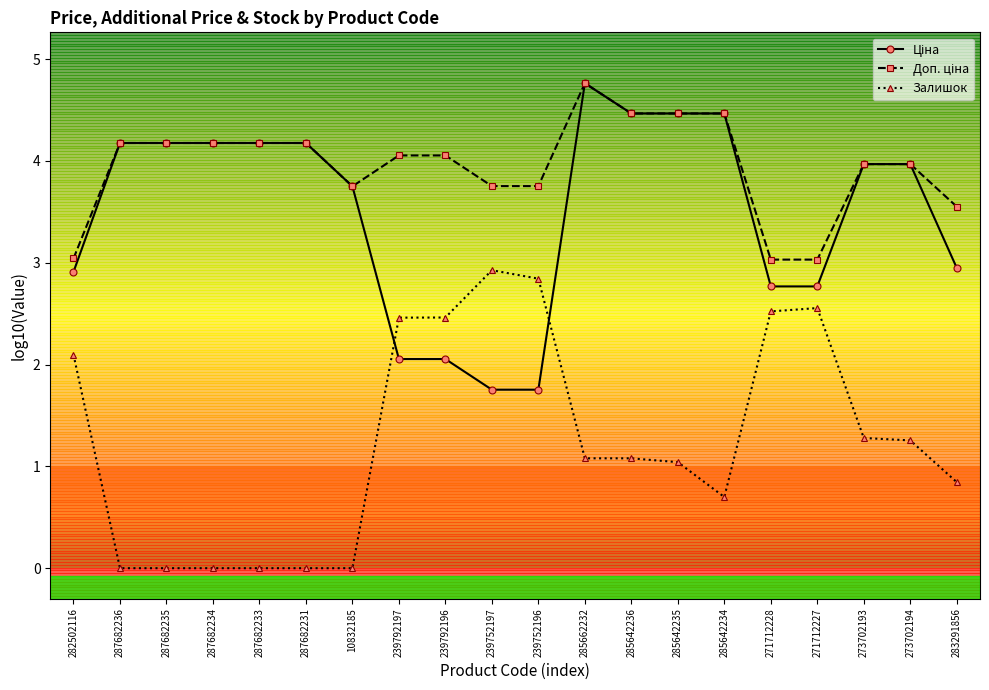

The value of Залишок at 287682234 is -1.1. True or false?

False